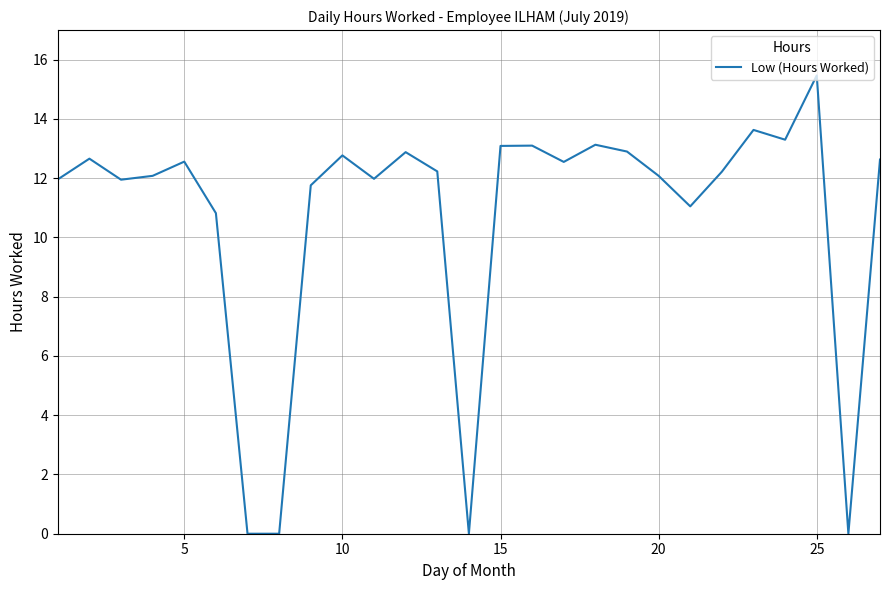

What is the difference between the maximum and minimum values?

15.5